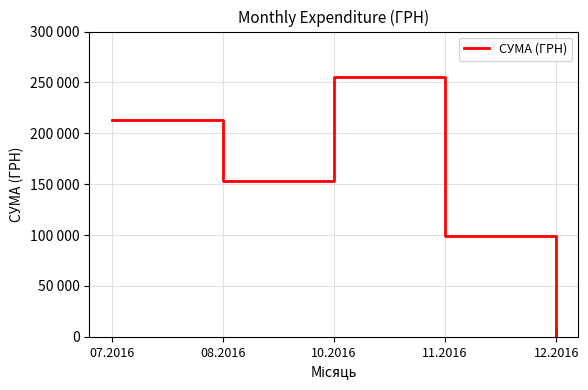

True or false: the data shows 150130.3 at 11.2016.

False